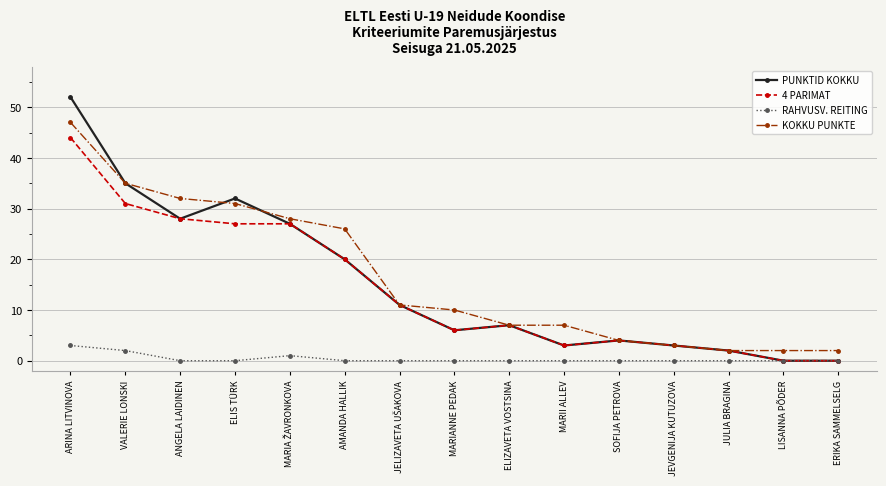

What position from the right is AMANDA HALLIK?

10